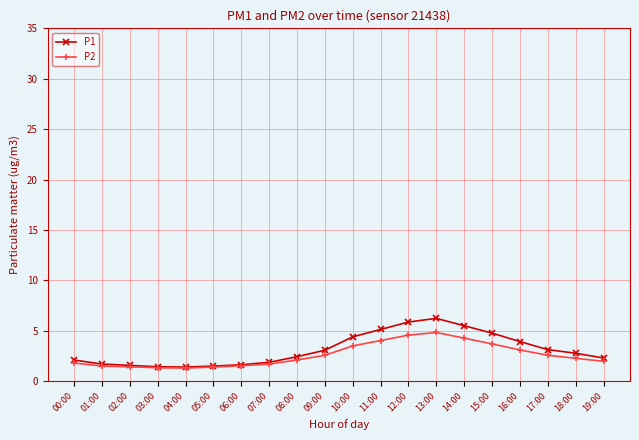

Is the value of P2 at 16:00 greater than the value of P1 at 12:00?

No